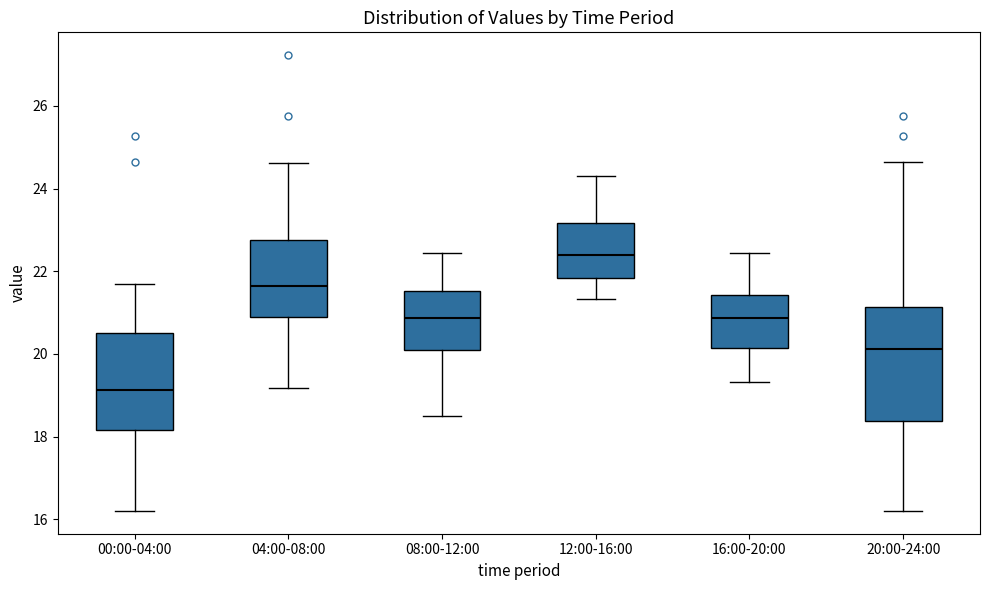

Where is the lower edge of the box for 04:00-08:00 on the y-axis? The values are not printed on the chart, so give them approximately, as read against the axis.

20.8